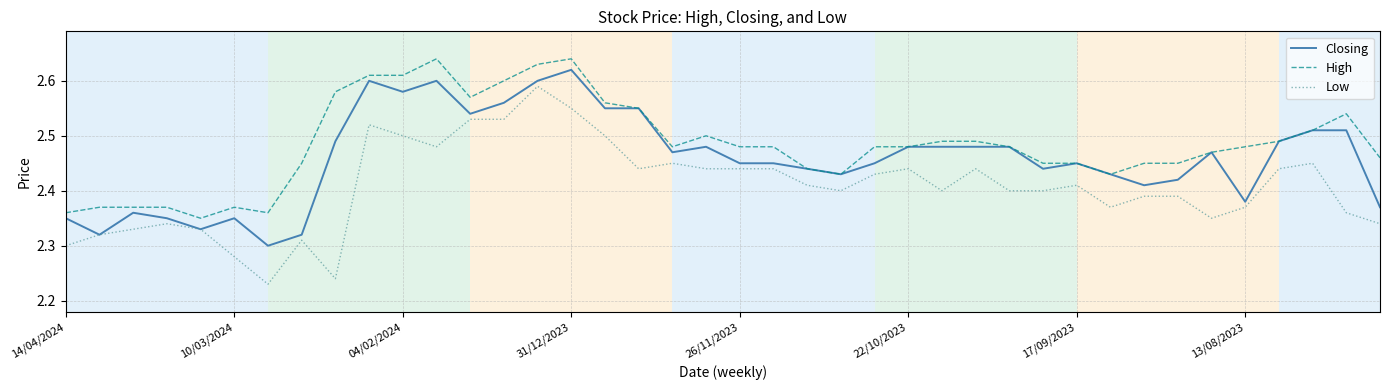

Which series has the largest range (max minus min)?

Low